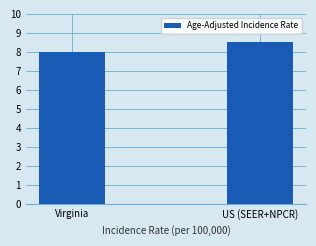

Count the number of categories in the chart.

2